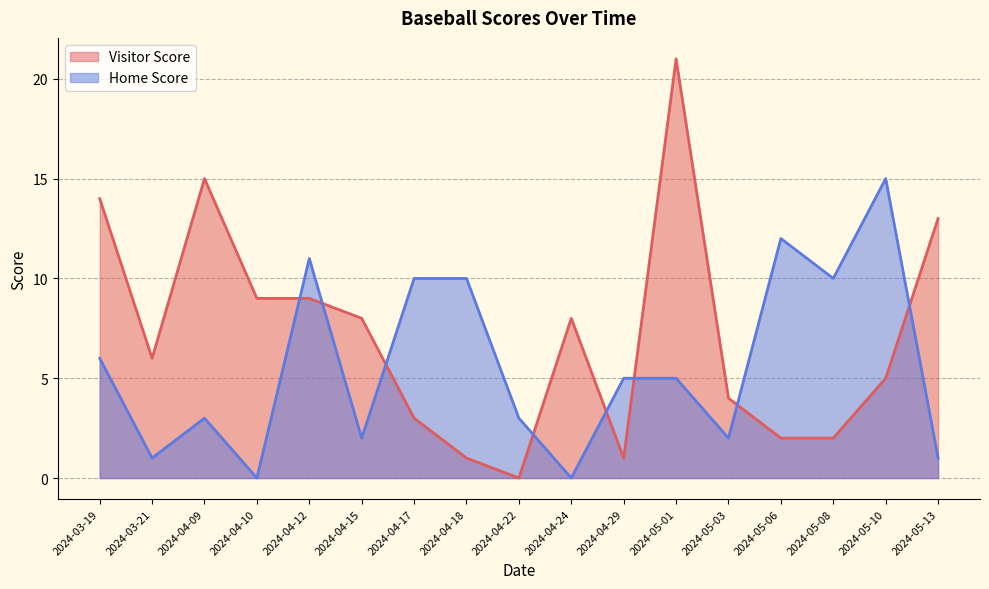

What is the maximum value for Home Score?

15